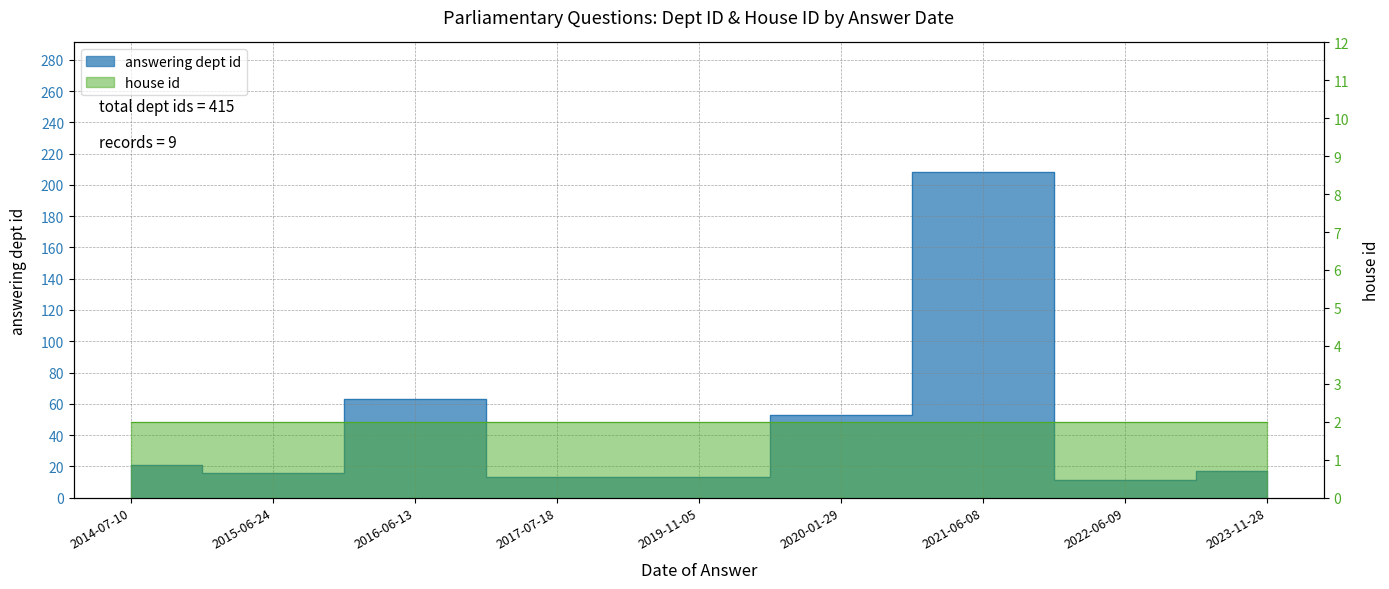

At which category does the chart reach its minimum across all series?

2022-06-09